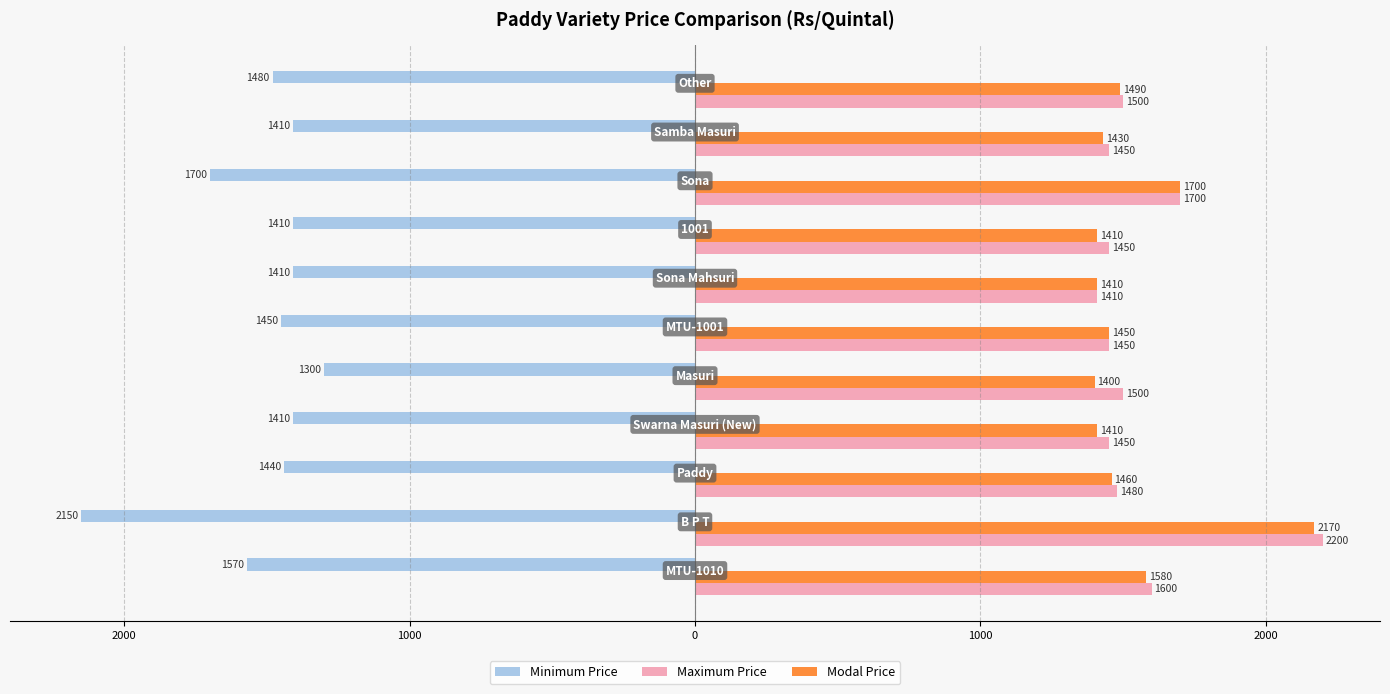

What are all the series names shown in the legend?

Minimum Price, Maximum Price, Modal Price